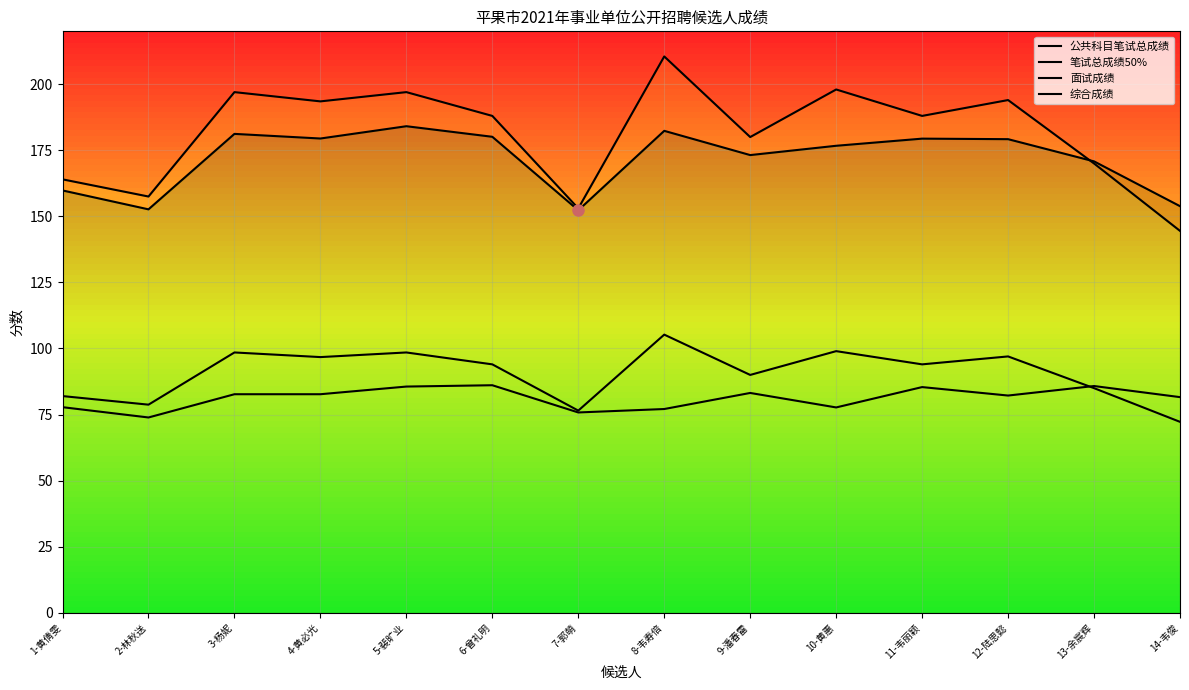

True or false: 综合成绩 and 笔试总成绩50% cross at least once.

False